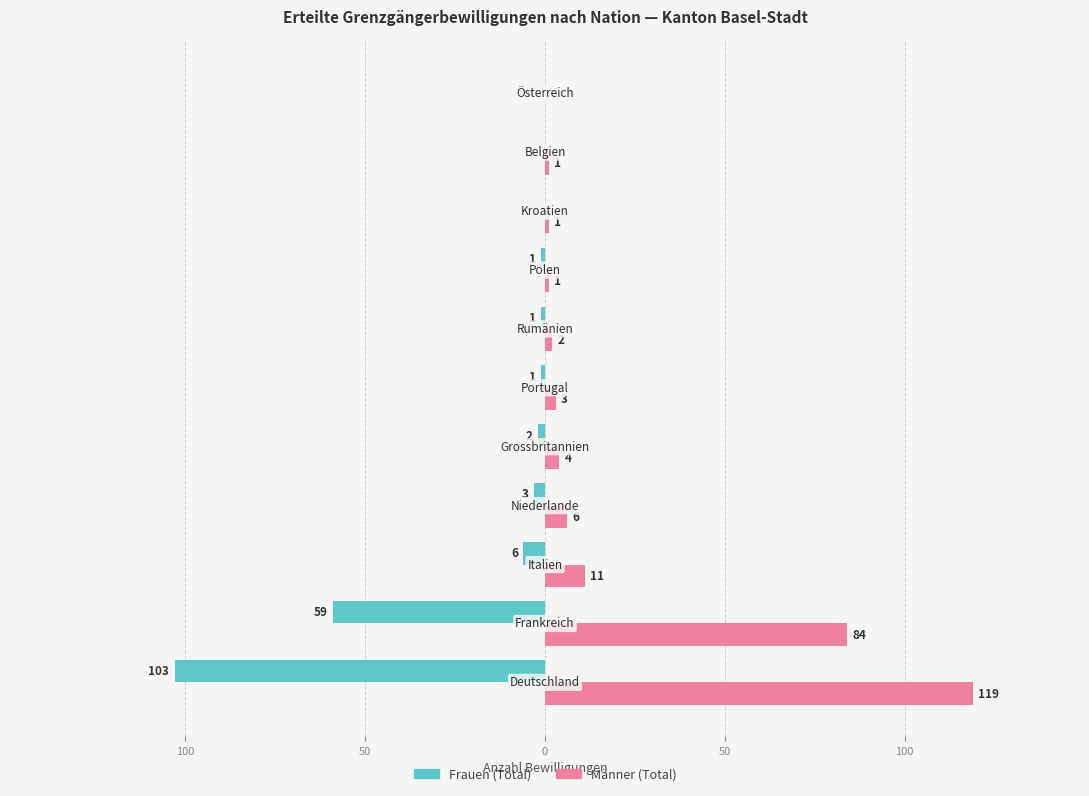

List the series in order of their overall mean, lowest first.

Frauen (Total), Männer (Total)